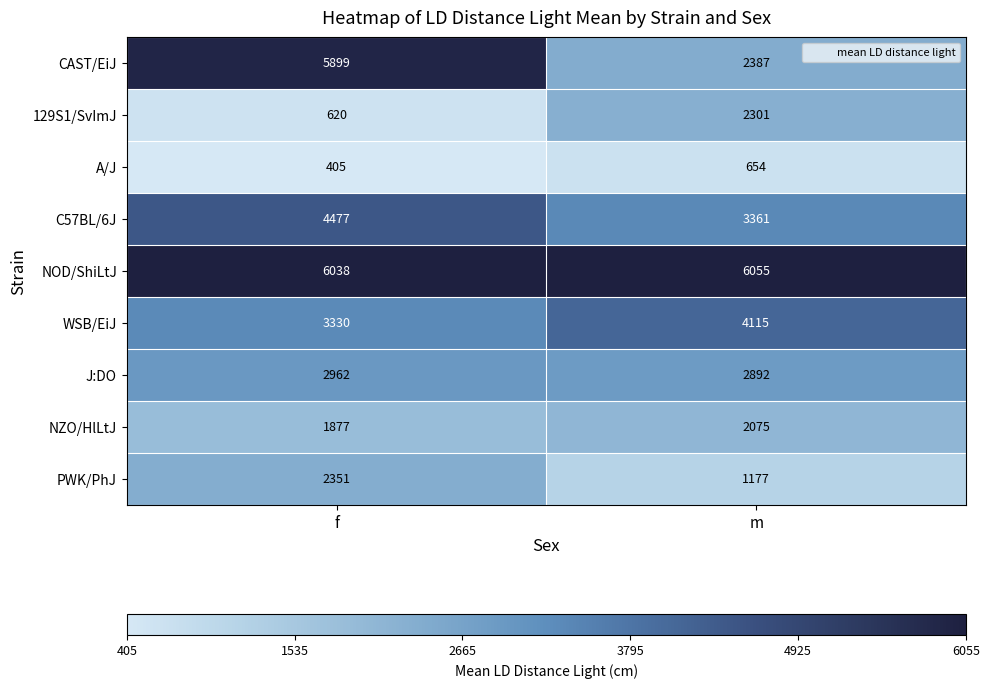

Reading left to right, extract all data points from this chart.

CAST/EiJ: f=5899	m=2387
129S1/SvImJ: f=620	m=2301
A/J: f=405	m=654
C57BL/6J: f=4477	m=3361
NOD/ShiLtJ: f=6038	m=6055
WSB/EiJ: f=3330	m=4115
J:DO: f=2962	m=2892
NZO/HlLtJ: f=1877	m=2075
PWK/PhJ: f=2351	m=1177